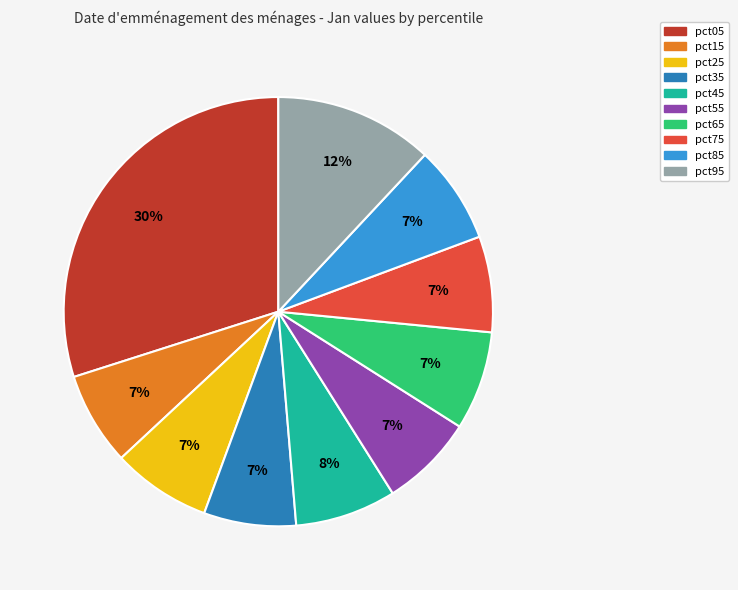

Which slice is the largest?

pct05